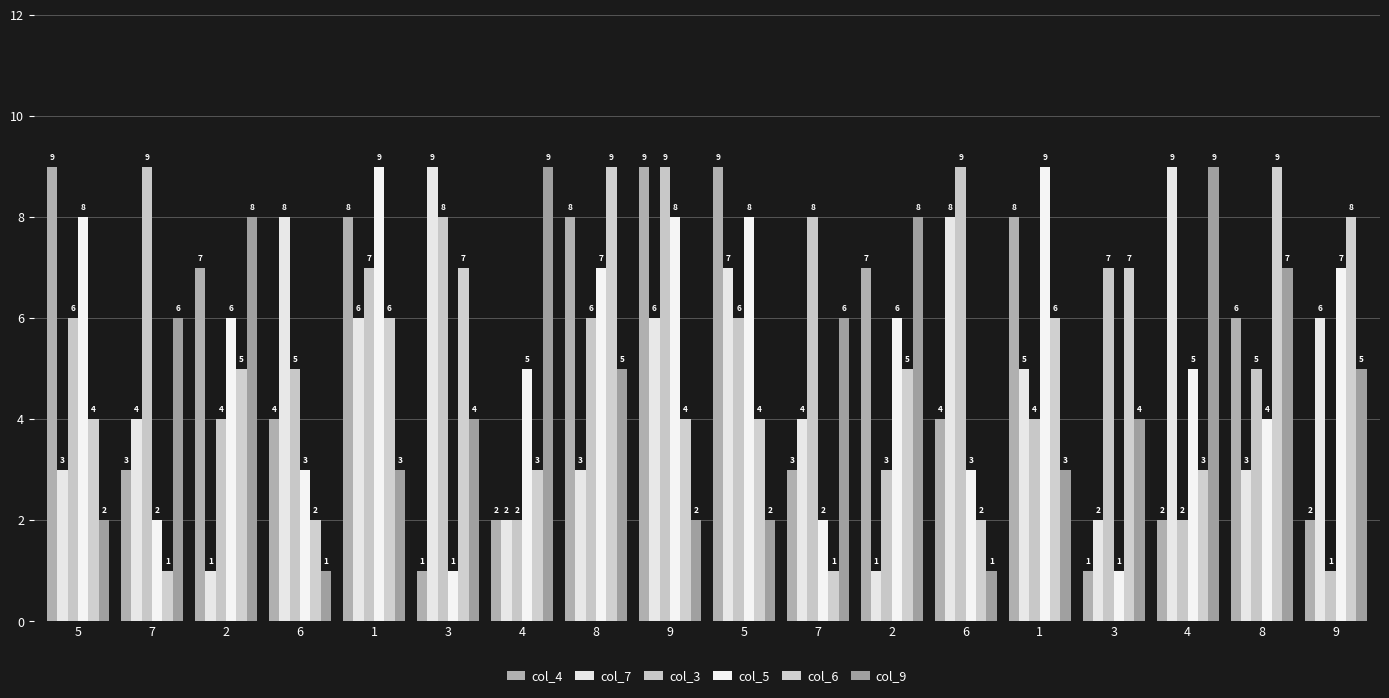

Is the value of col_3 at 6 greater than the value of col_6 at 4?

Yes